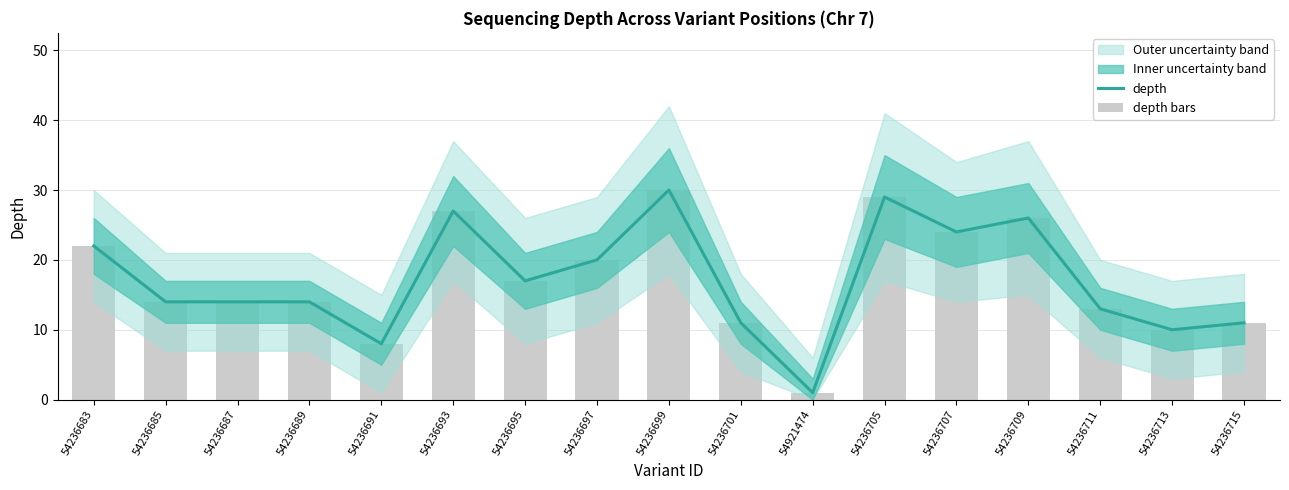

Where does the depth bars series first go above 14?

54236683